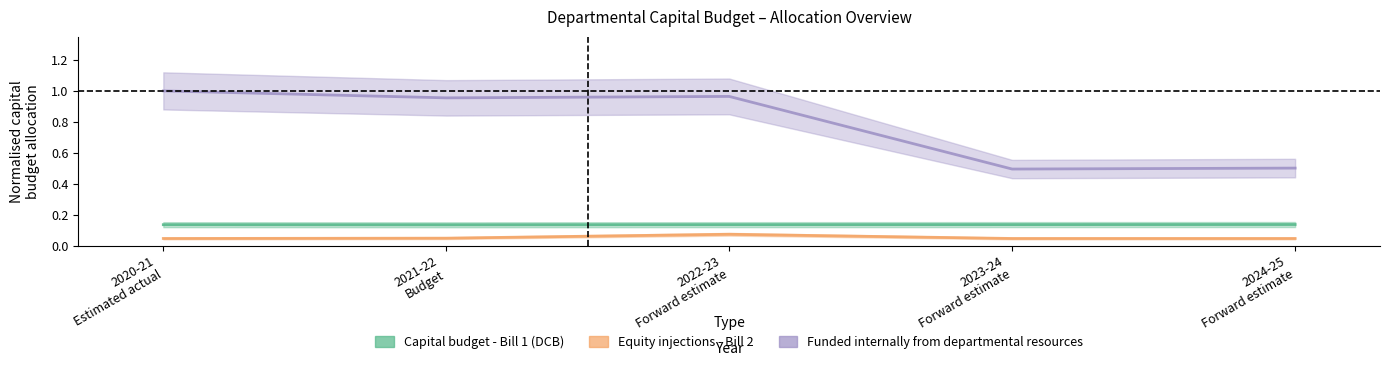

Reading right to left, transcribe all the data shown in this chart.

Capital budget - Bill 1 (DCB): 0.1	0.1	0.1	0.1	0.1
Equity injections - Bill 2: 0.0	0.0	0.1	0.0	0.0
Funded internally from departmental resources: 0.5	0.5	1.0	1.0	1.0